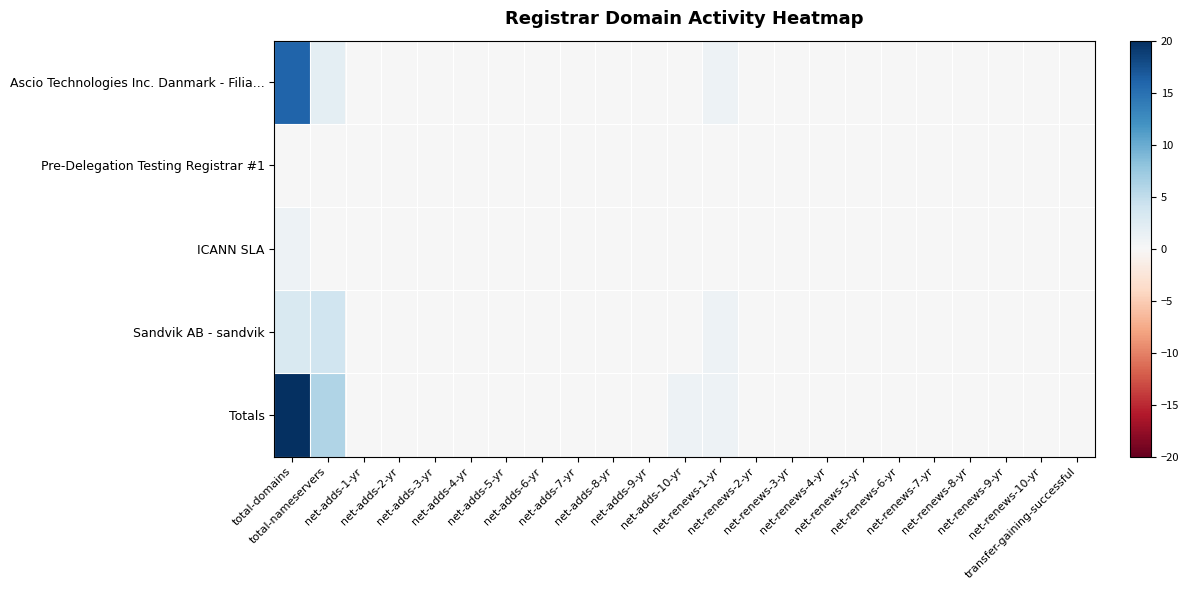

Count the number of categories in the chart.

23